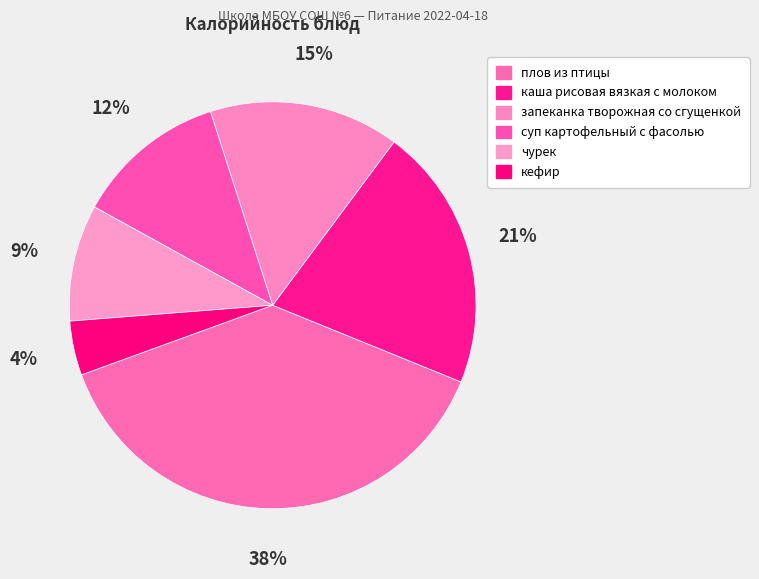

How many slices are in this pie chart?

6